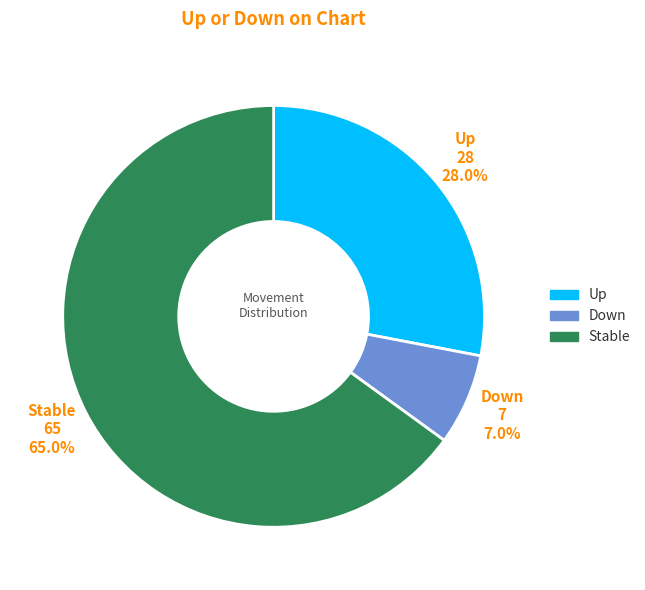

How many slices are in this pie chart?

3